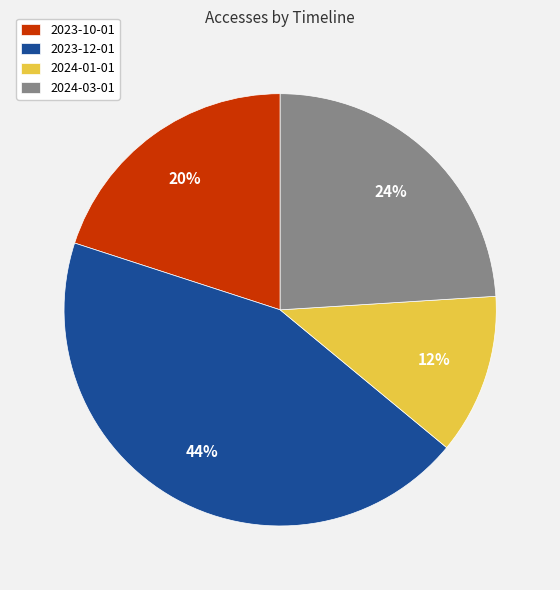

True or false: 2024-01-01 accounts for 12% of the total.

True